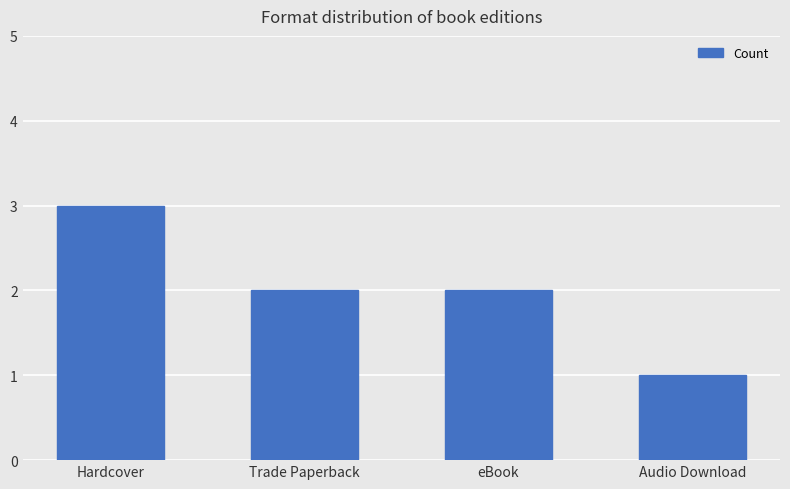

Which category has the highest value across all series?

Hardcover